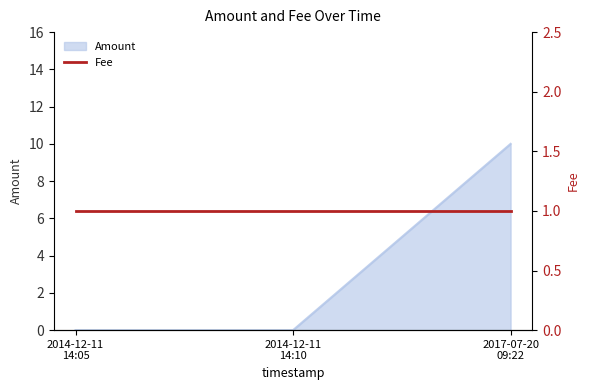

The chart shows a value of 17 at 2017-07-20 09:22. True or false?

False